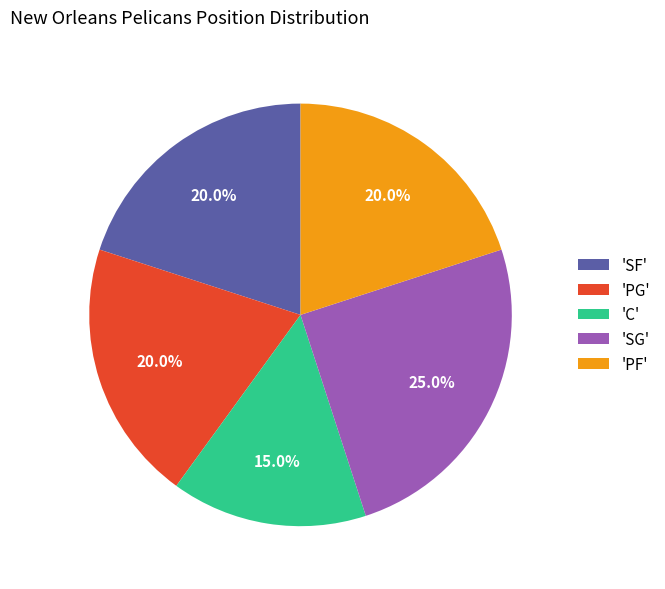

What percentage do 'PG' and 'SG' together represent?

45.0%